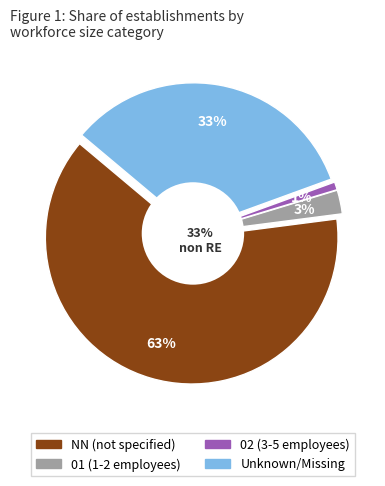

To the nearest percent, what is the combined percentage of NN and 02?

64%